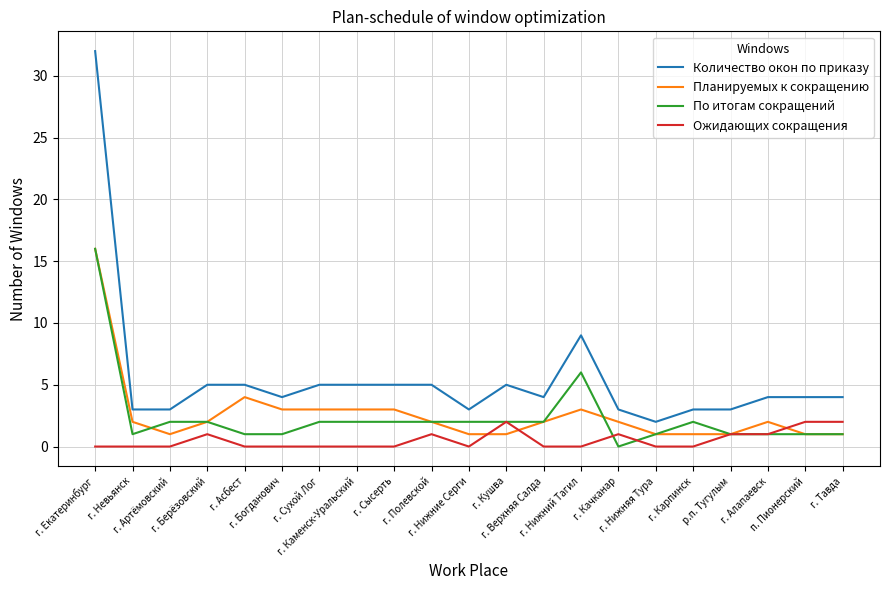

True or false: По итогам сокращений and Количество окон по приказу cross at least once.

False